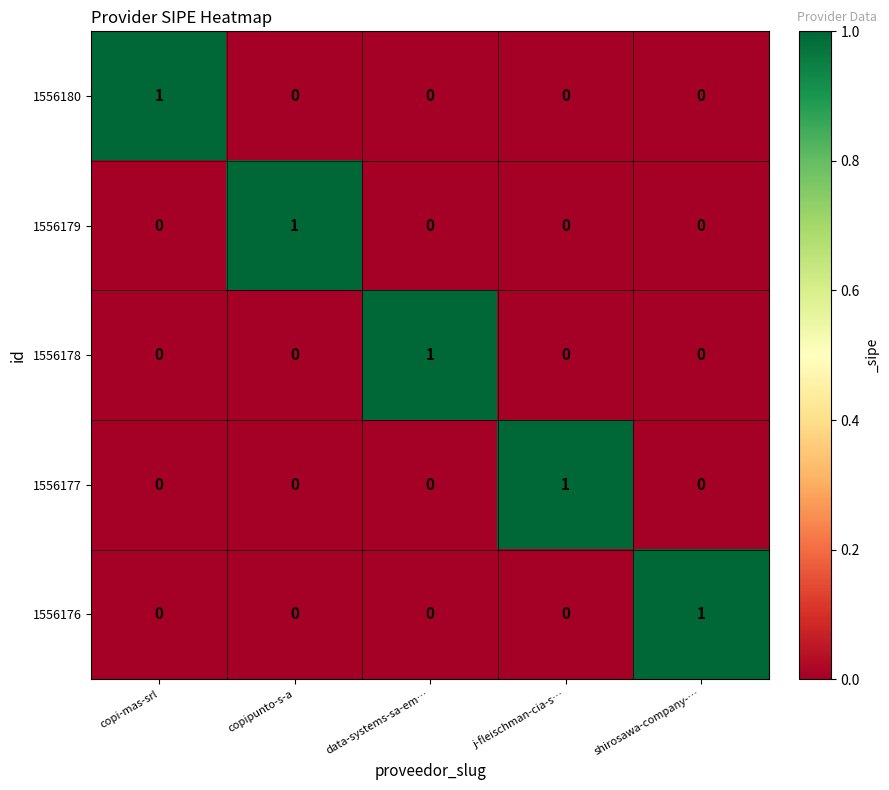

The 1556178 series shows 1 at shirosawa-company-…. True or false?

False